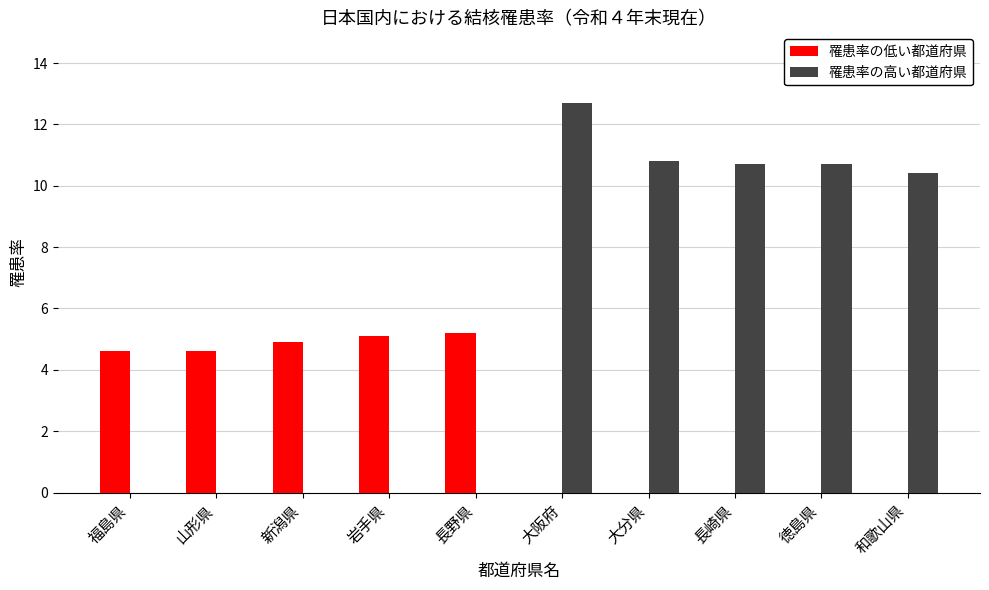

Which series changed the most between 岩手県 and 大阪府?

罹患率の高い都道府県